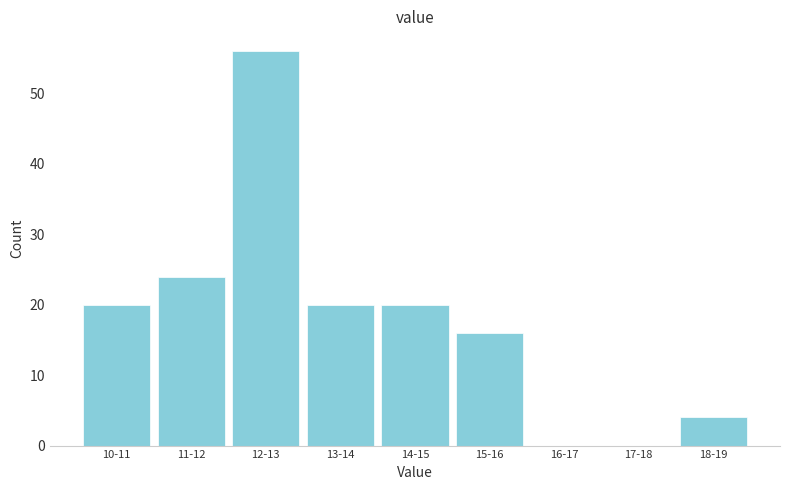

Reading left to right, extract all data points from this chart.

10-11=20	11-12=24	12-13=56	13-14=20	14-15=20	15-16=16	16-17=0	17-18=0	18-19=4